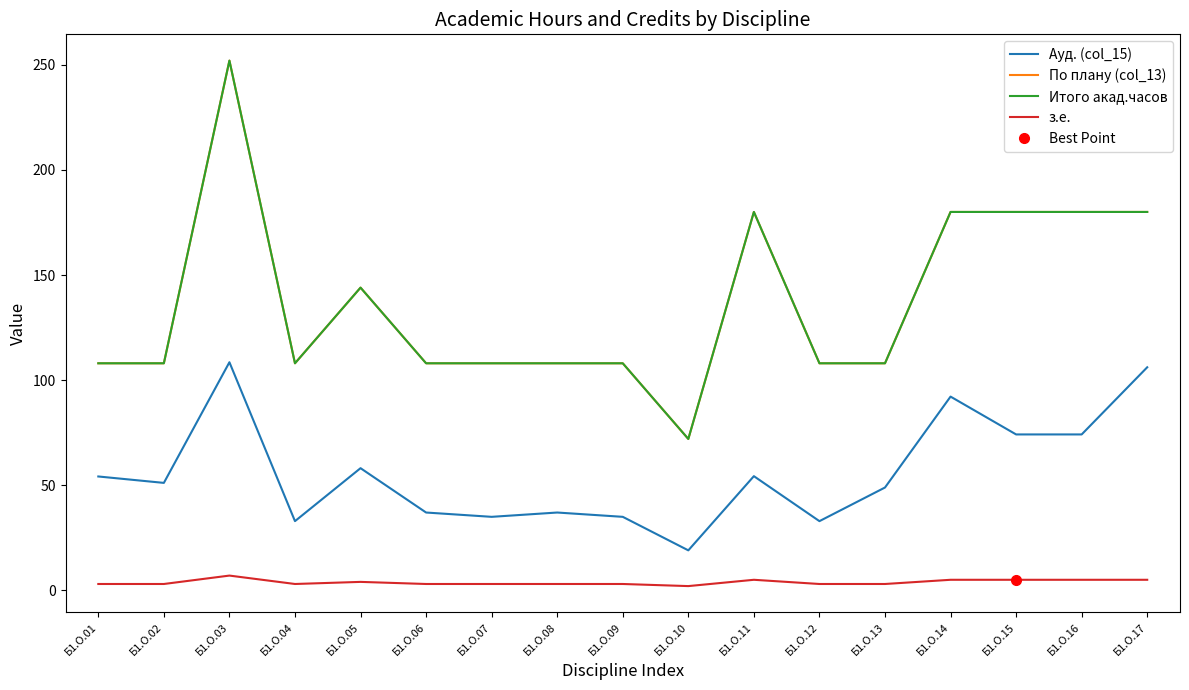

What are all the series names shown in the legend?

Ауд. (col_15), По плану (col_13), Итого акад.часов, з.е.